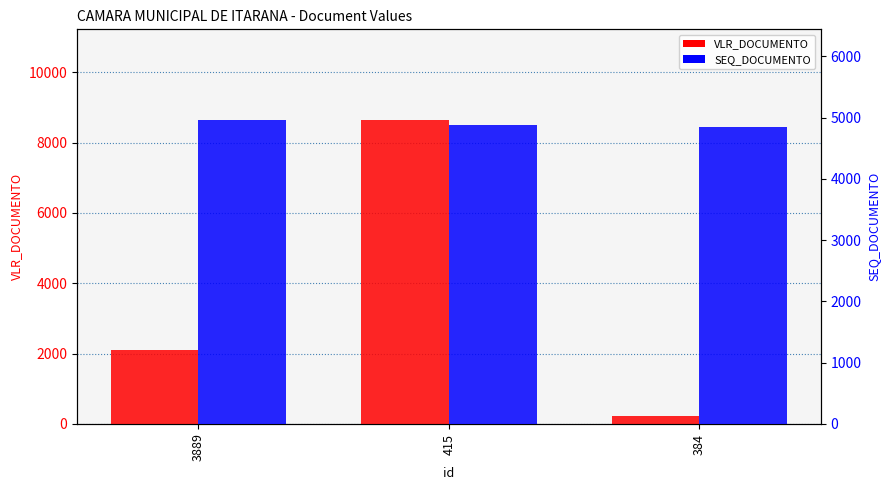

Rank the series by their maximum value, from highest to lowest.

VLR_DOCUMENTO, SEQ_DOCUMENTO